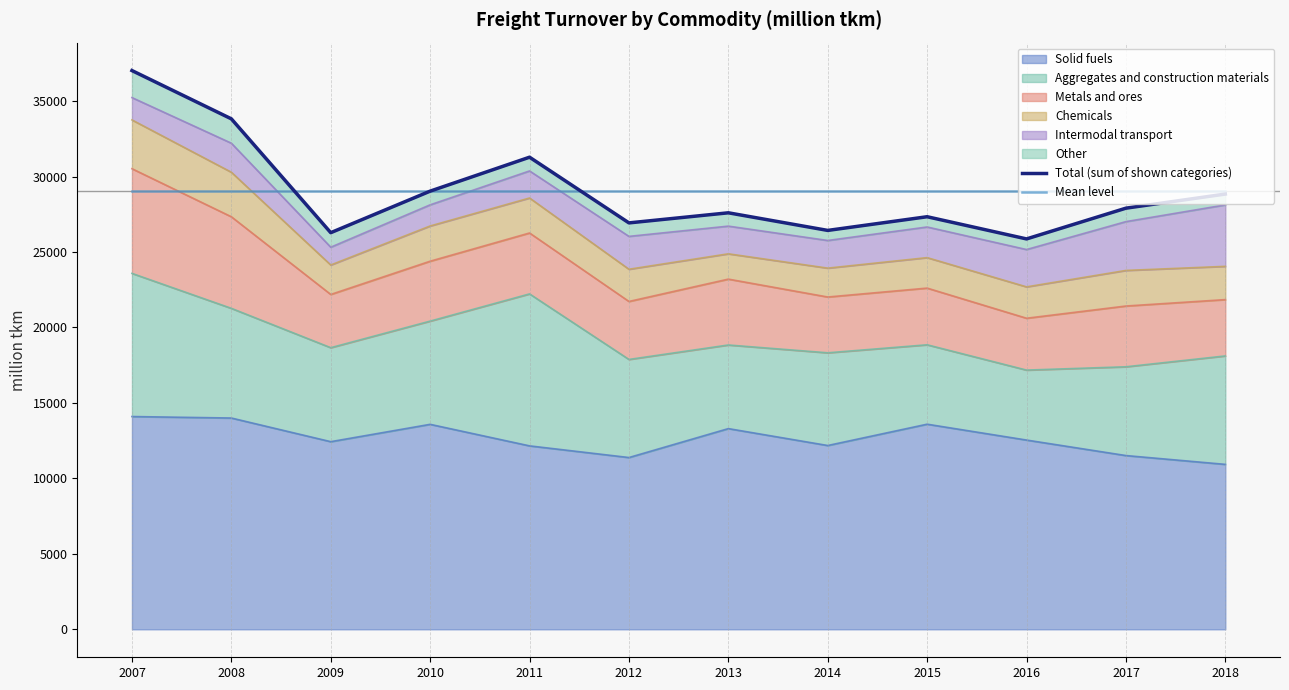

What is the greatest value displayed?

37025.0